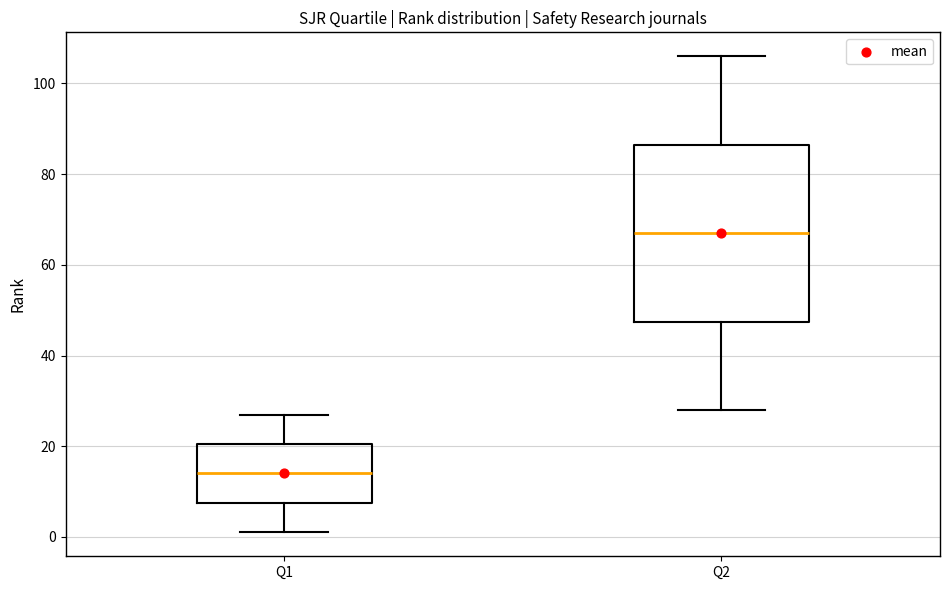

Which box is the tallest, from its lower edge to its upper edge?

Q2